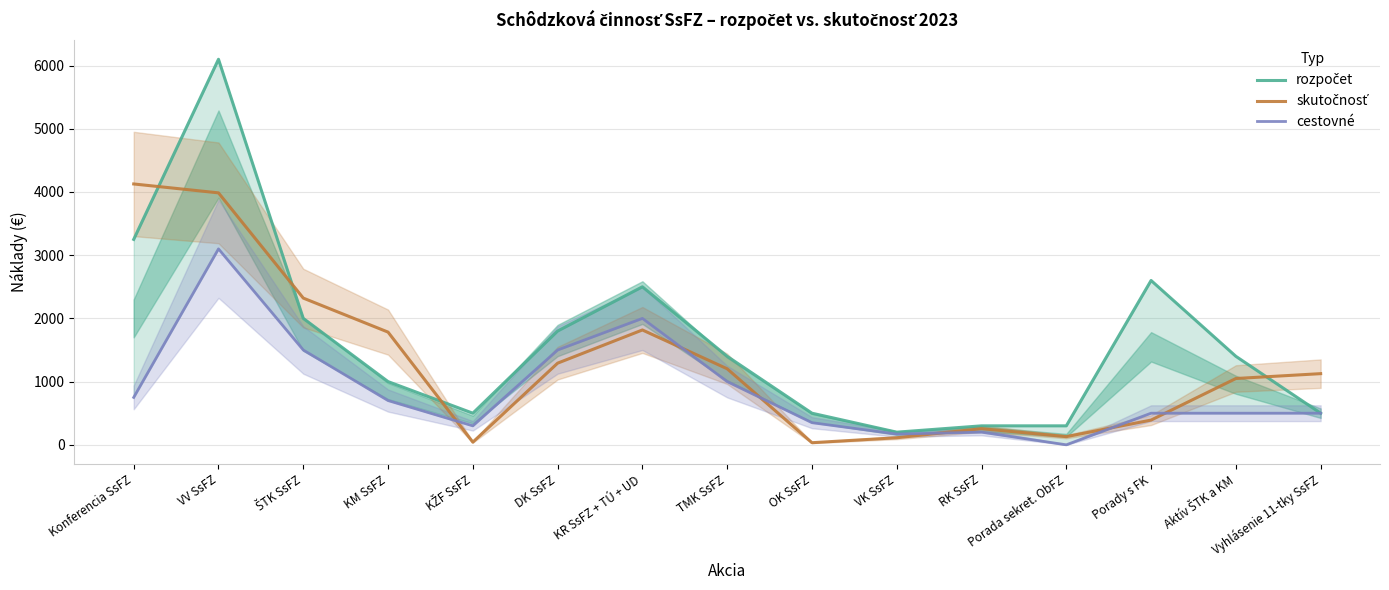

Rank the series at KM SsFZ from highest to lowest value.

skutočnosť, rozpočet, cestovné